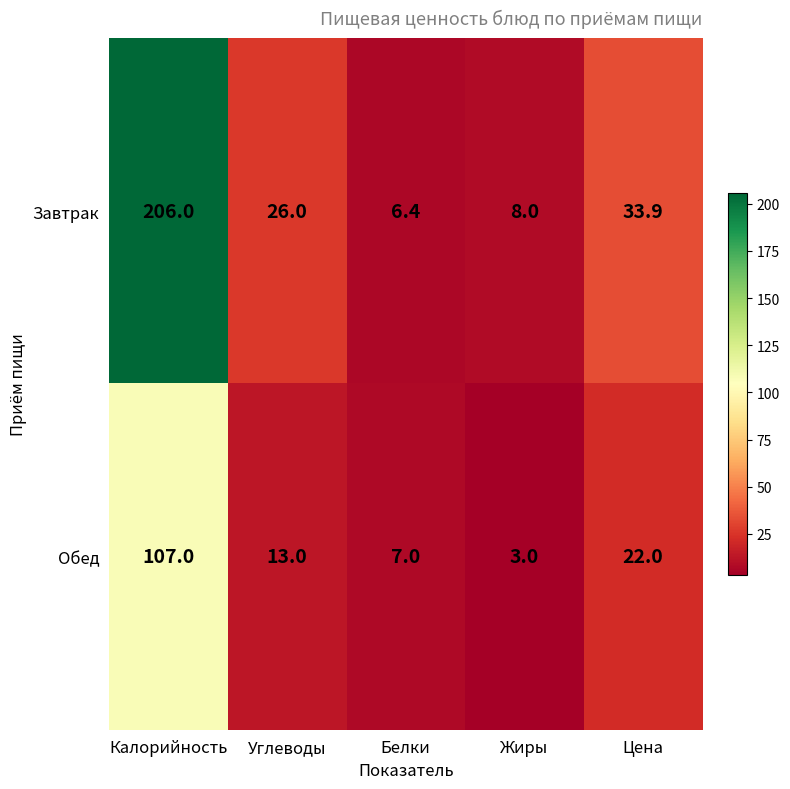

At which label does Обед reach its minimum?

Жиры